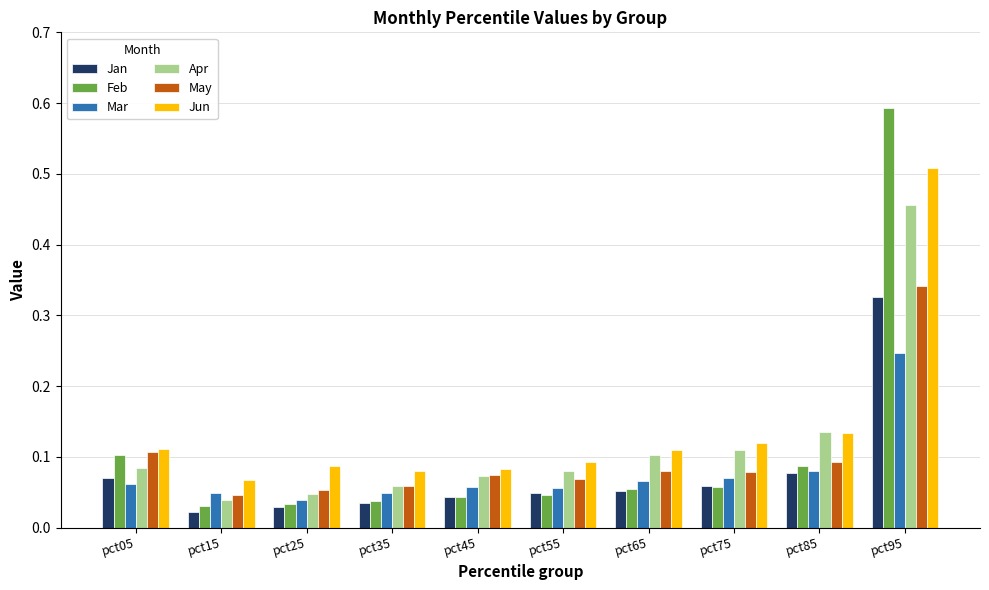

At how many categories does at least one series exceed 0?

10